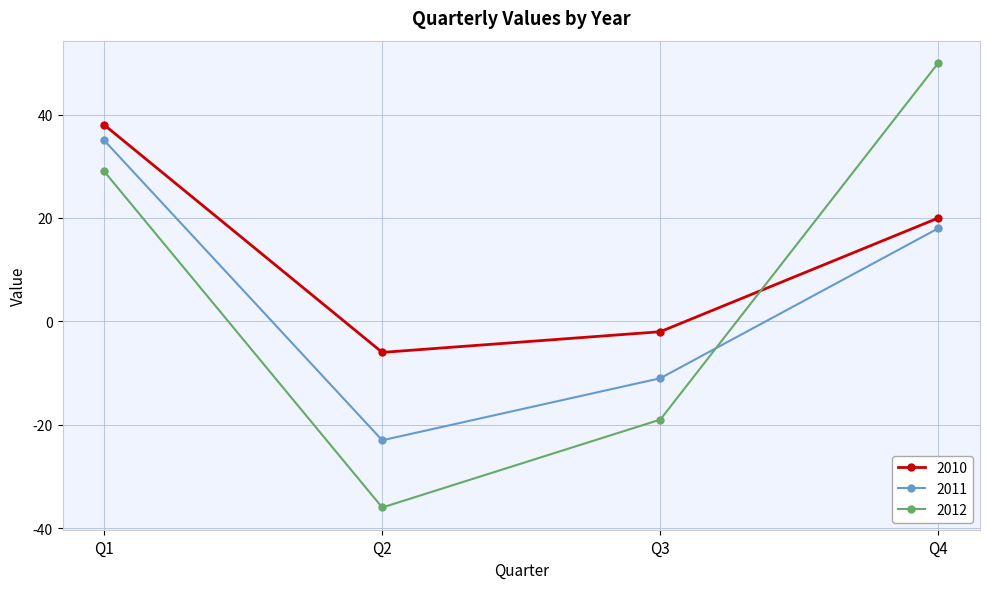

Which series has the largest total across all categories?

2010